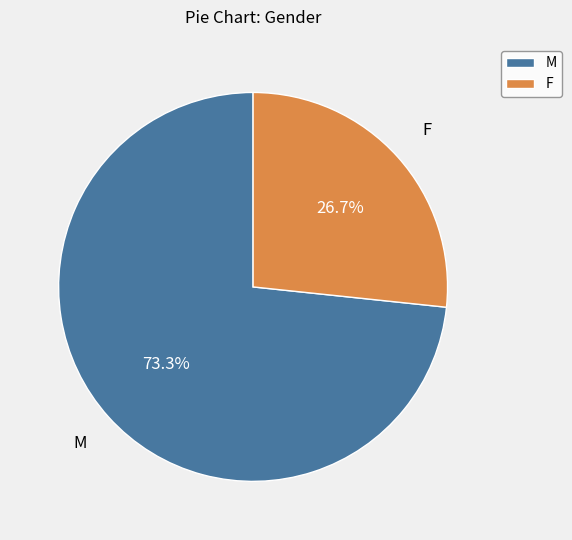

What percentage is the F slice, to the nearest percent?

27%